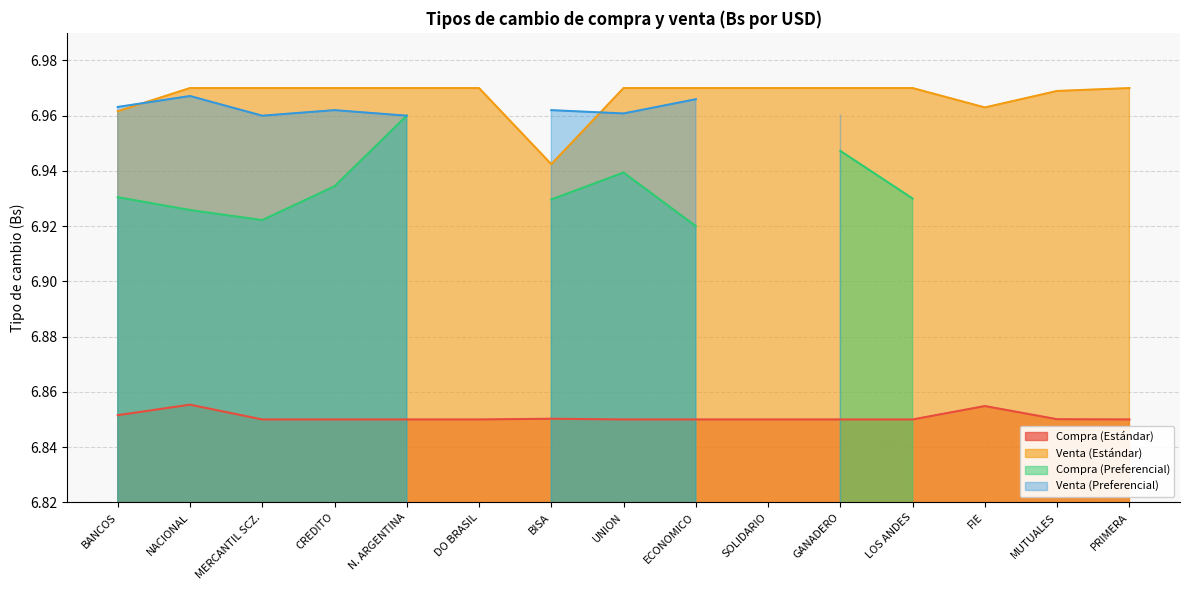

Is it true that Venta (Estándar) equals 10.4 at N. ARGENTINA?

False